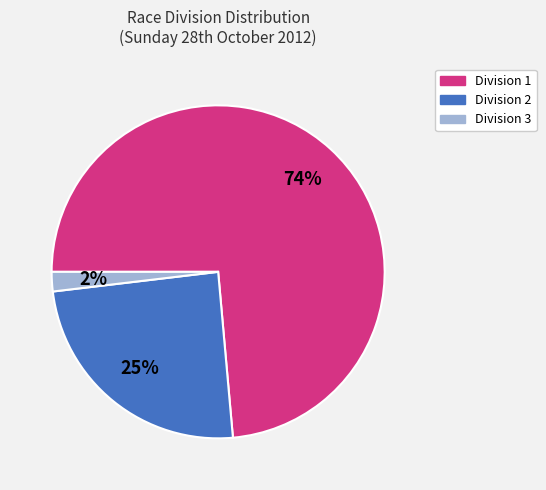

To the nearest percent, what is the average slice percentage?

33%